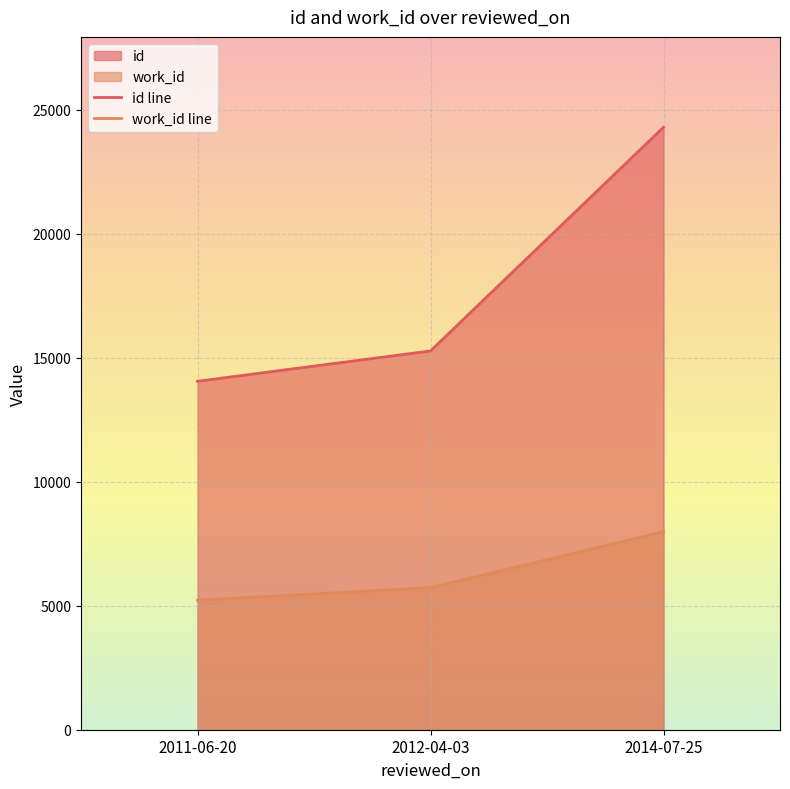

How many data points in work_id line are less than 5732?

1